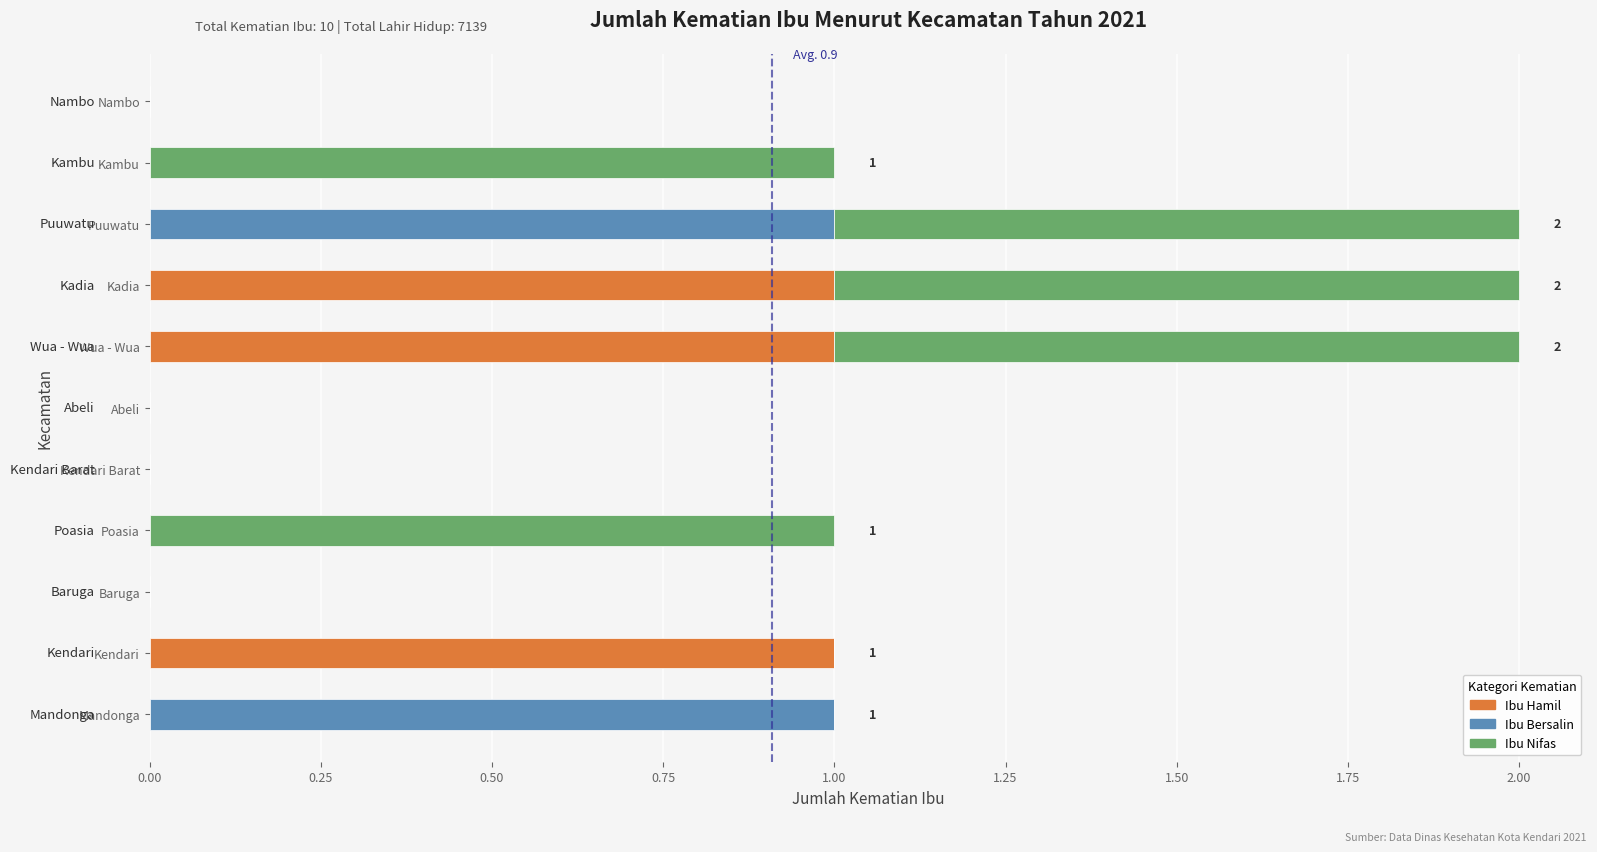

Is it true that Ibu Hamil equals 0 at Kambu?

True